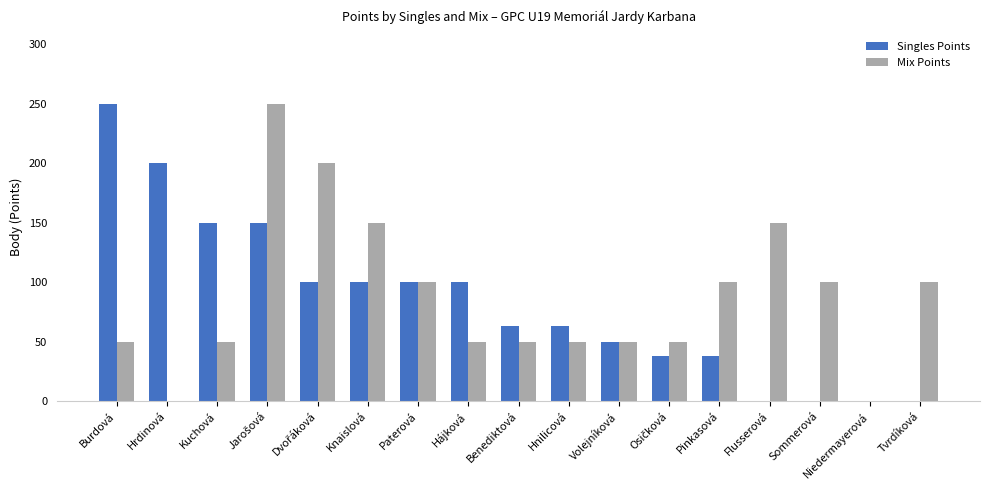

What is the sum of all Mix Points values?

1500